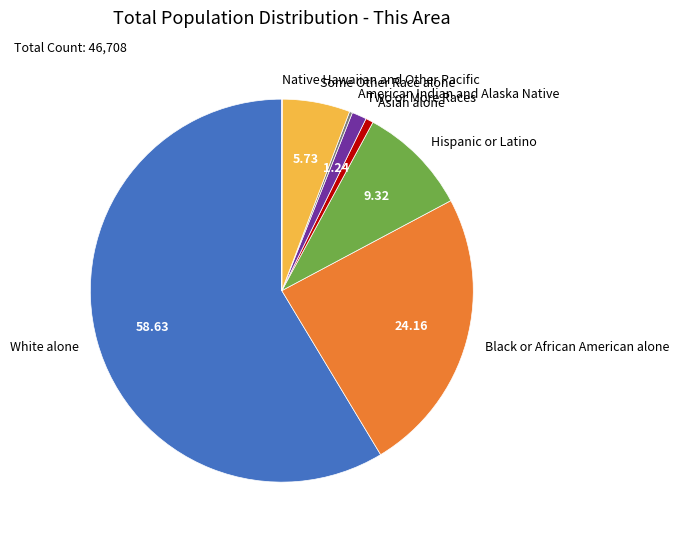

Between White alone and Asian alone, which is larger?

White alone